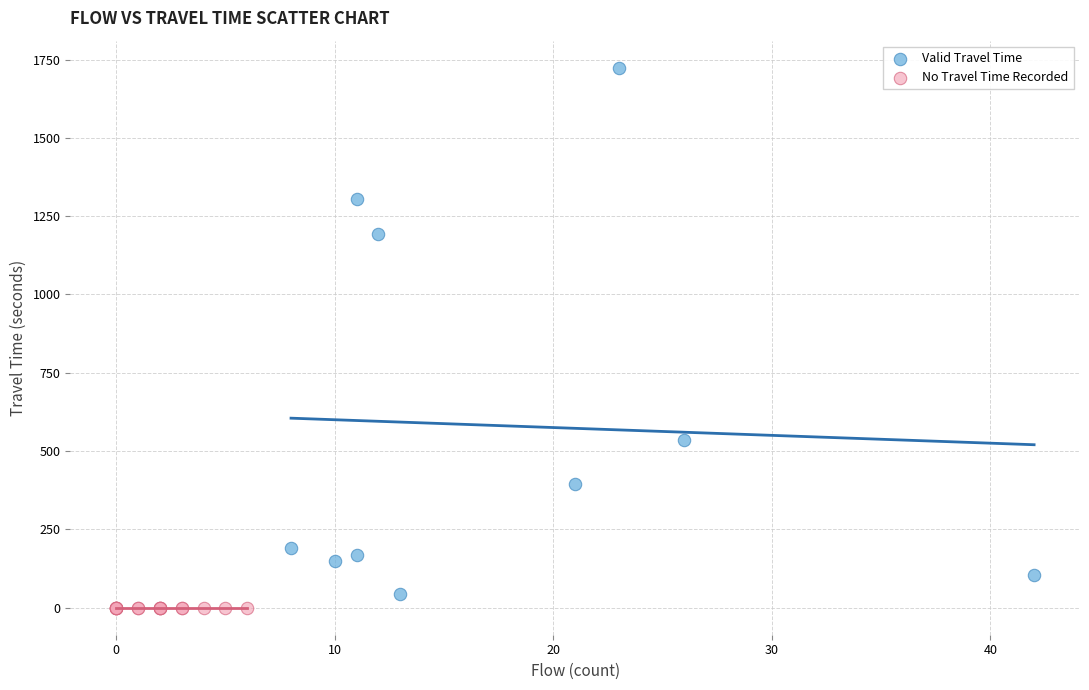

Which series contains the highest Y value?

Valid Travel Time